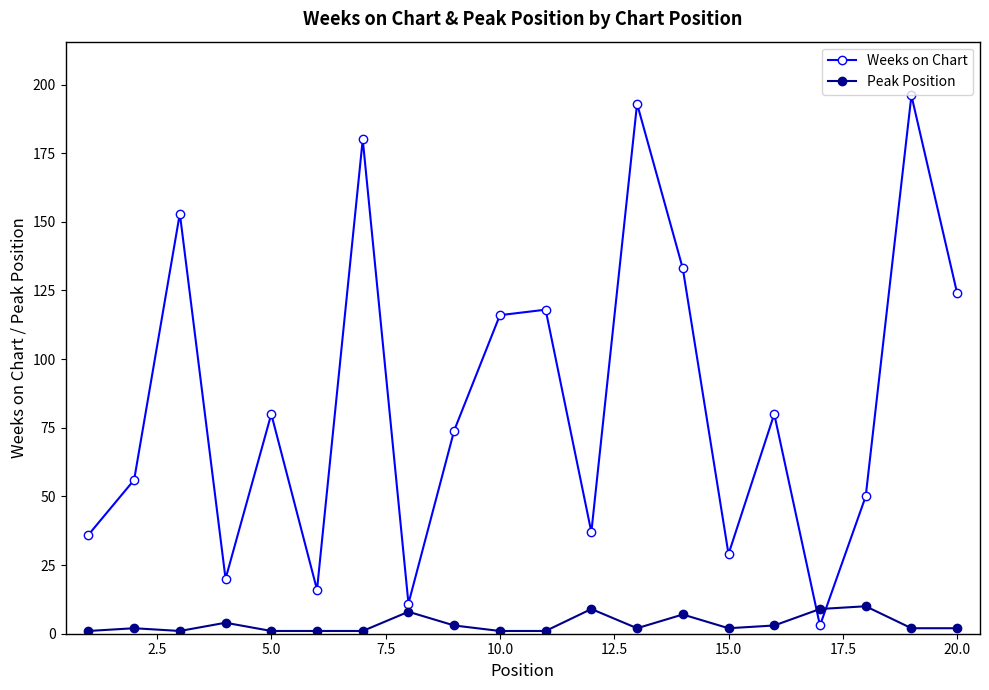

Which series has the largest total across all categories?

Weeks on Chart